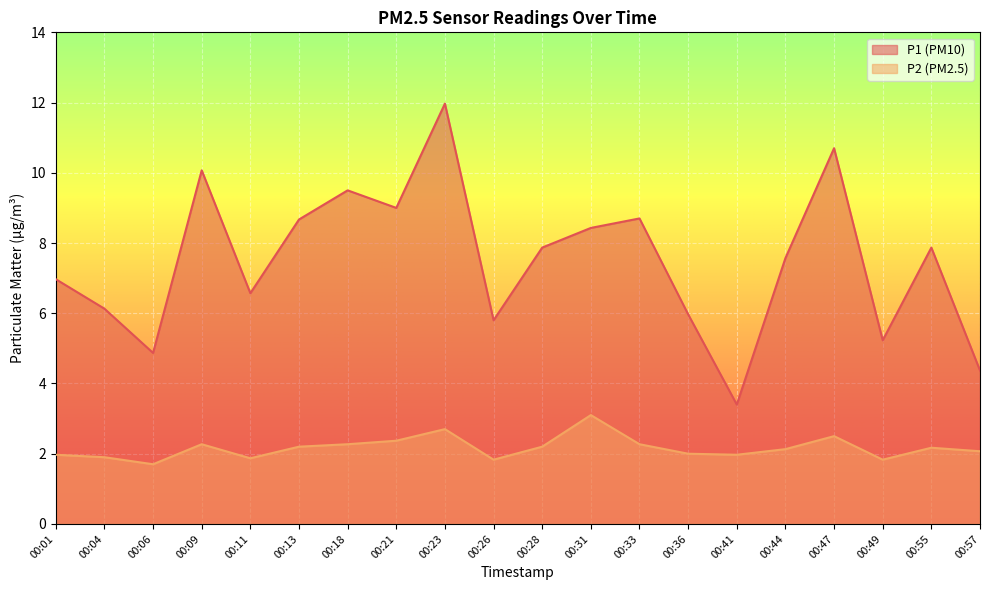

At which label does P2 first exceed 2?

00:09